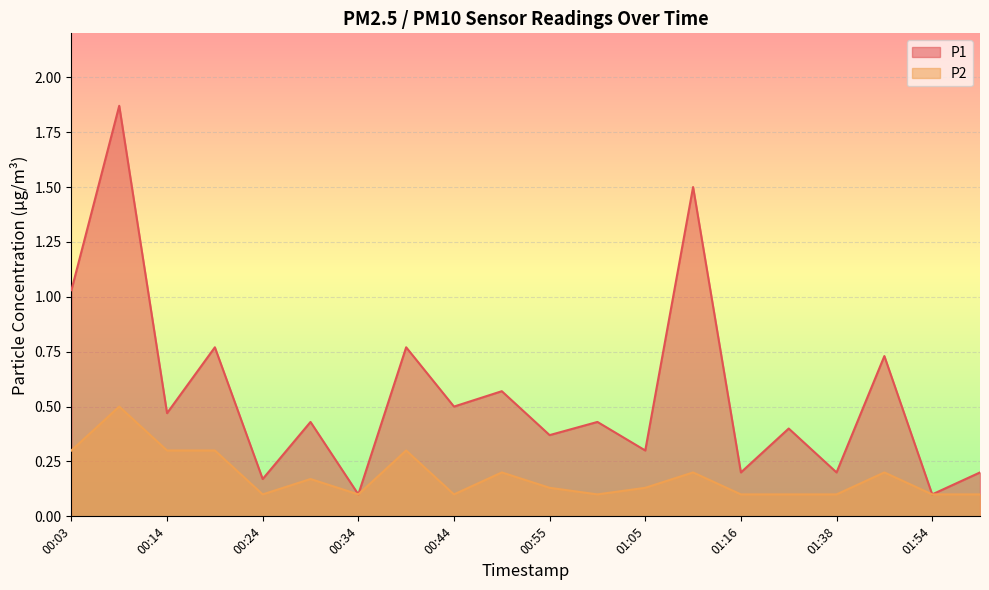

Is it true that P1 equals 1.5 at 01:10?

True